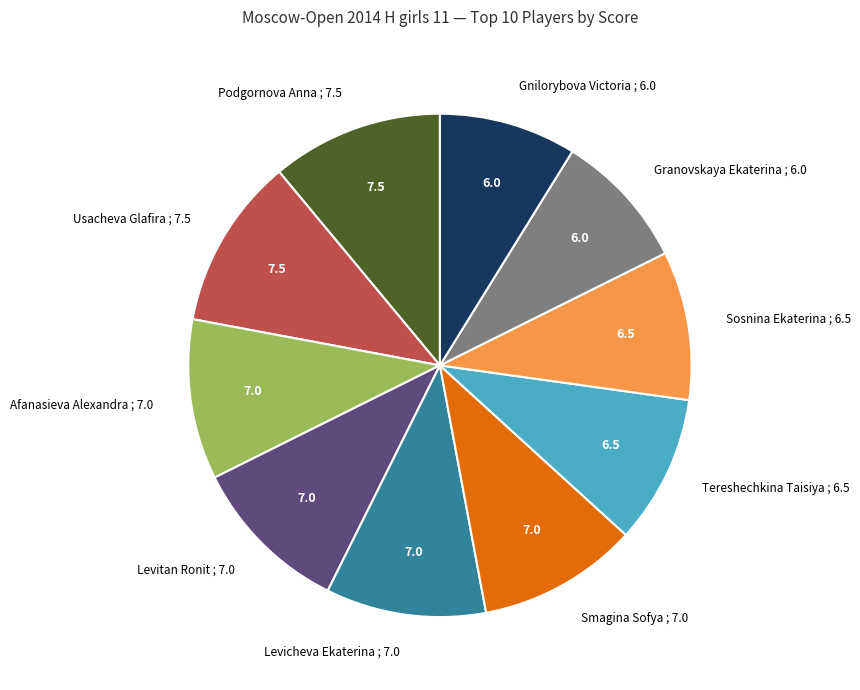

Between Sosnina Ekaterina and Granovskaya Ekaterina, which is larger?

Sosnina Ekaterina